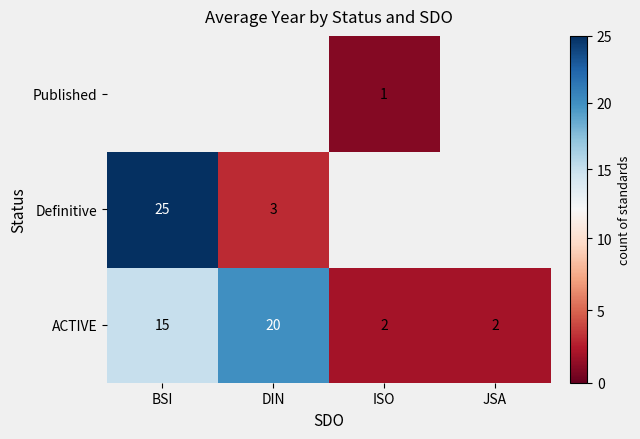

What is the approximate value of ACTIVE at DIN, to the nearest 5?

20